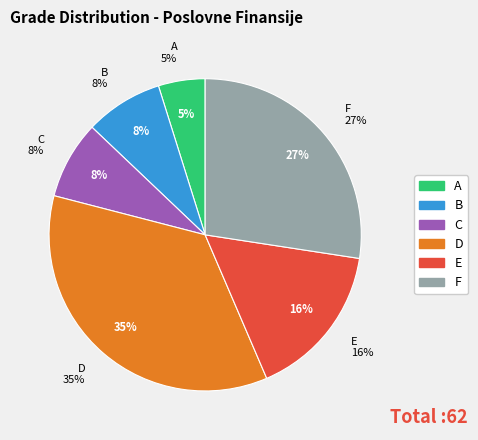

To the nearest percent, what is the average slice percentage?

17%